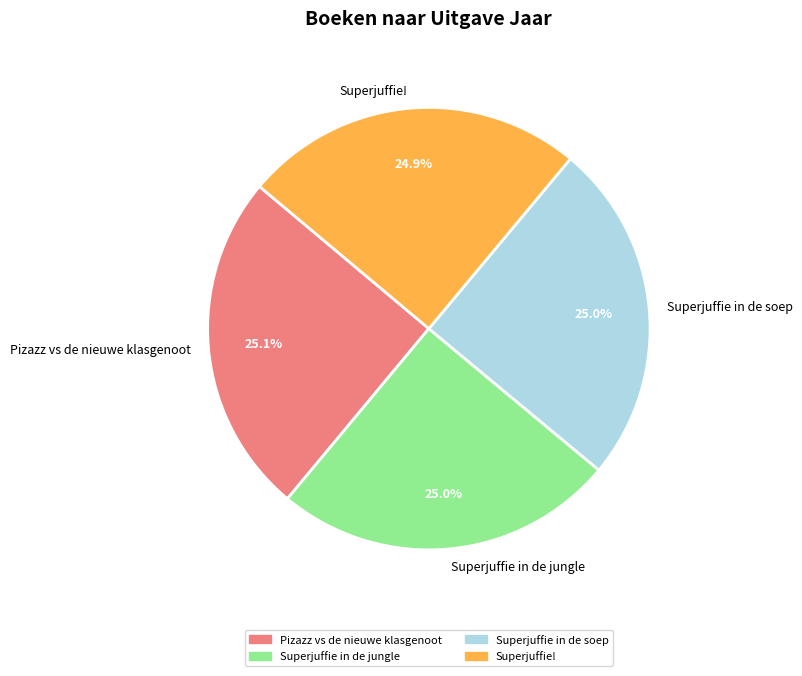

True or false: Superjuffie in de jungle accounts for 11% of the total.

False